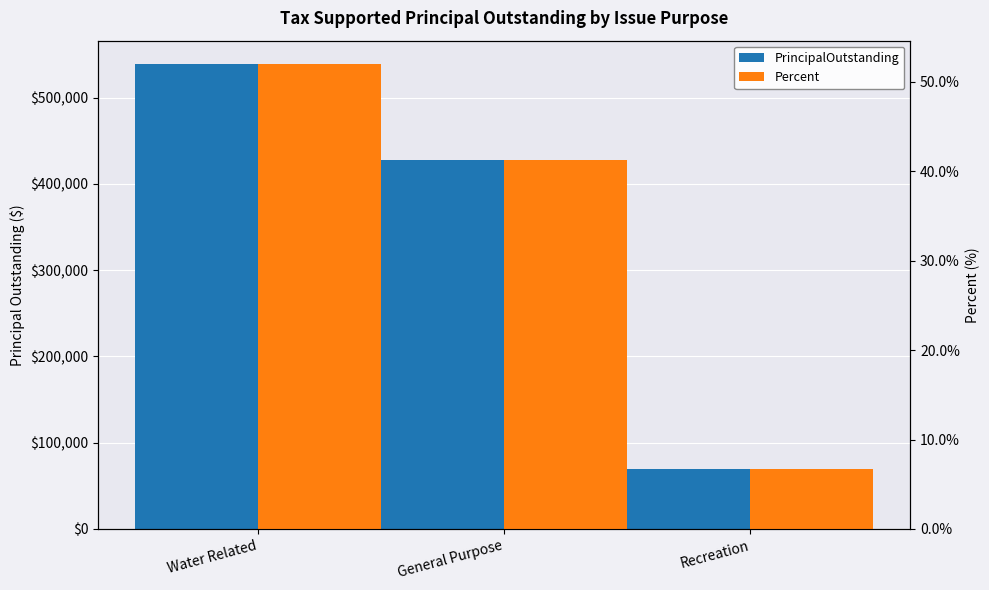

What is the sum of the Percent values at Water Related and General Purpose?

93.3